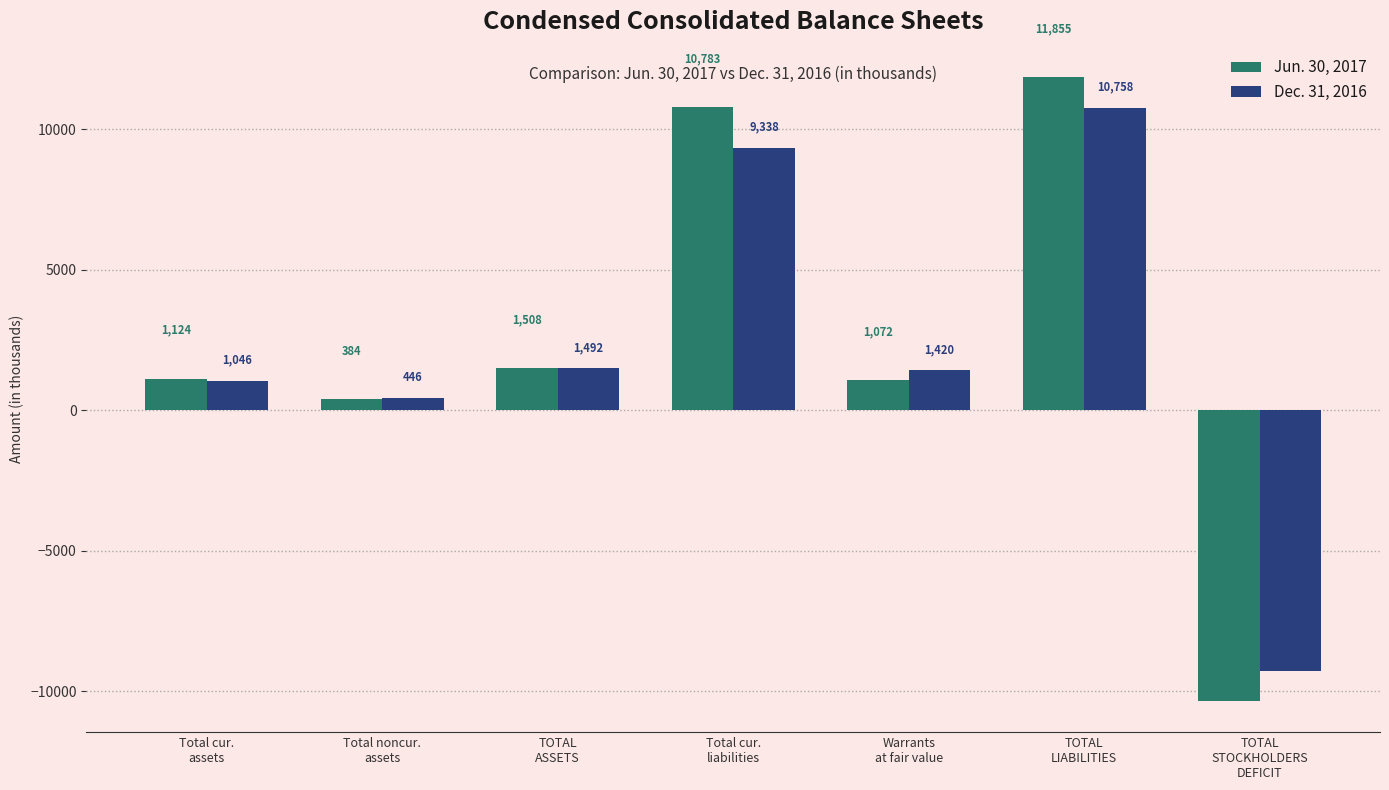

How many values in Jun. 30, 2017 are below zero?

1